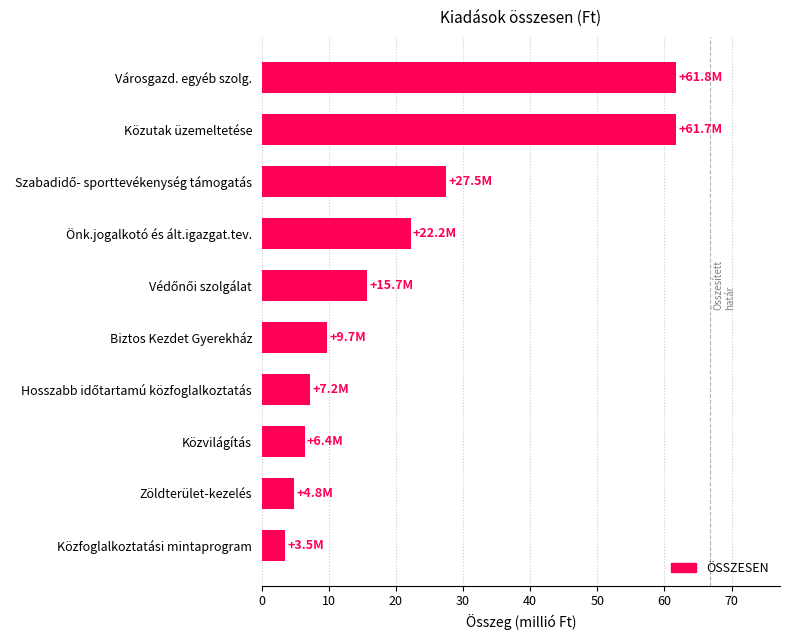

True or false: the data shows 30.4 at Városgazd. egyéb szolg..

False